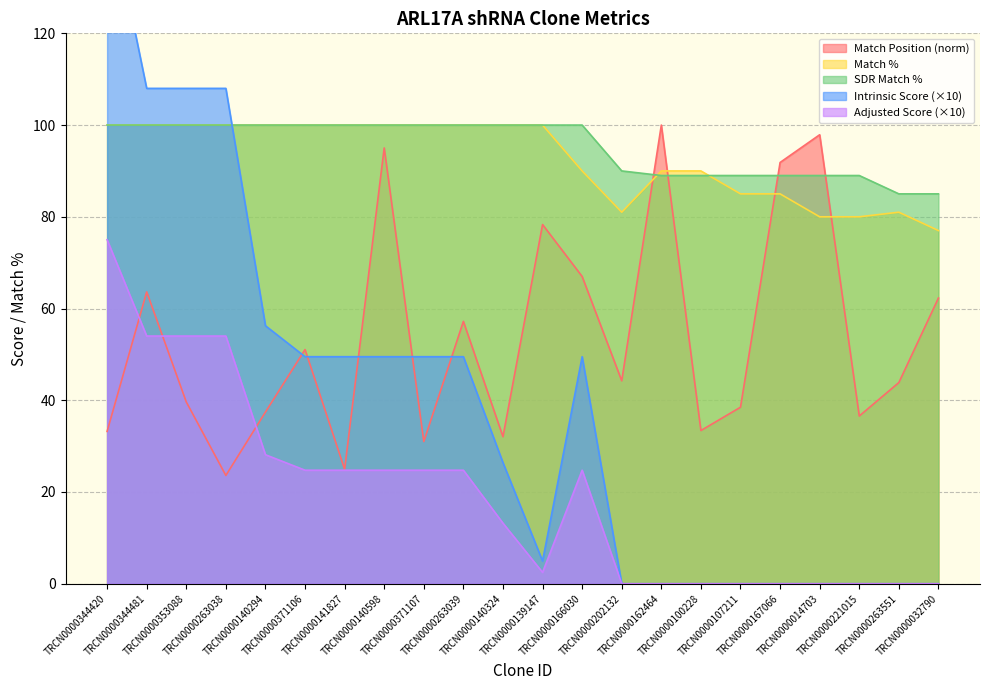

Where do Match Position and Intrinsic Score first cross each other?

TRCN0000140294 and TRCN0000371106